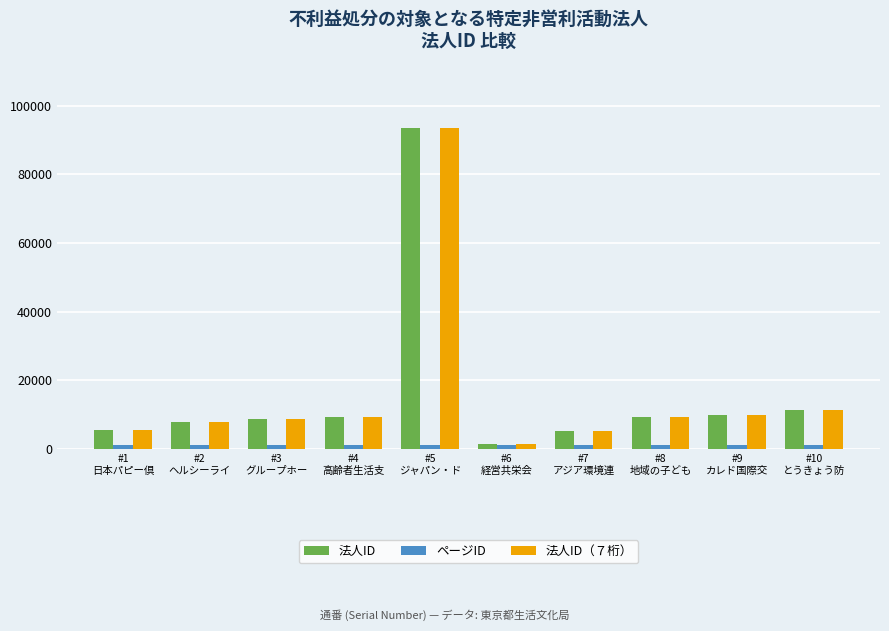

How many bars are there in total?

30